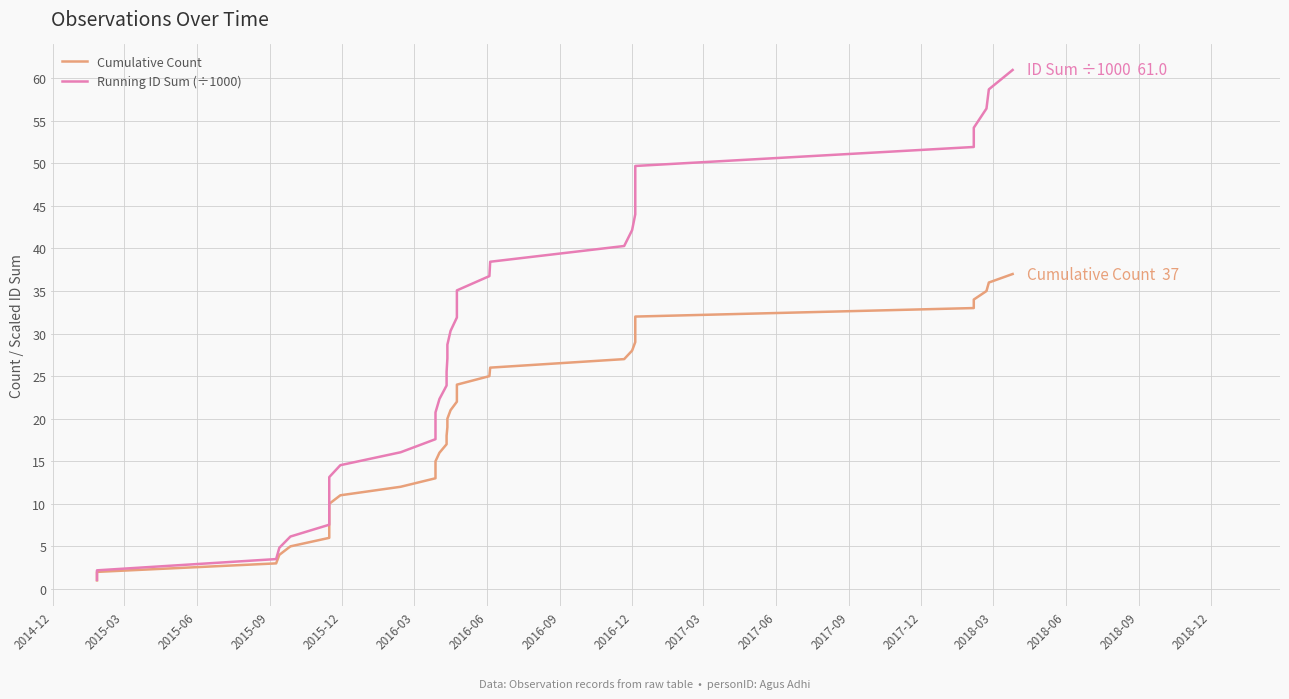

How many data points in Running ID Sum (÷1000) are above 27?

19